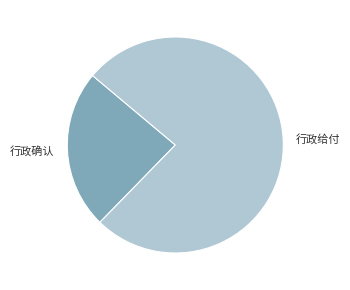

Rank the categories by value from highest to lowest.

行政给付, 行政确认